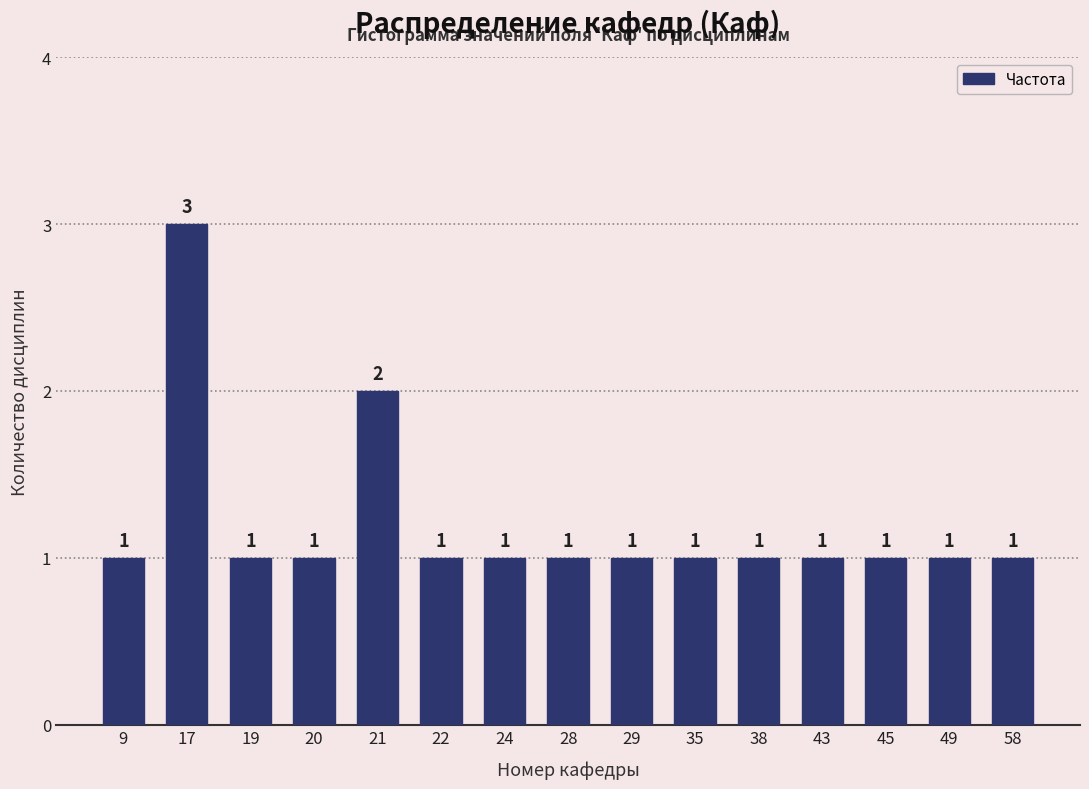

Reading right to left, what are all the values shown in this chart?

58=1	49=1	45=1	43=1	38=1	35=1	29=1	28=1	24=1	22=1	21=2	20=1	19=1	17=3	9=1